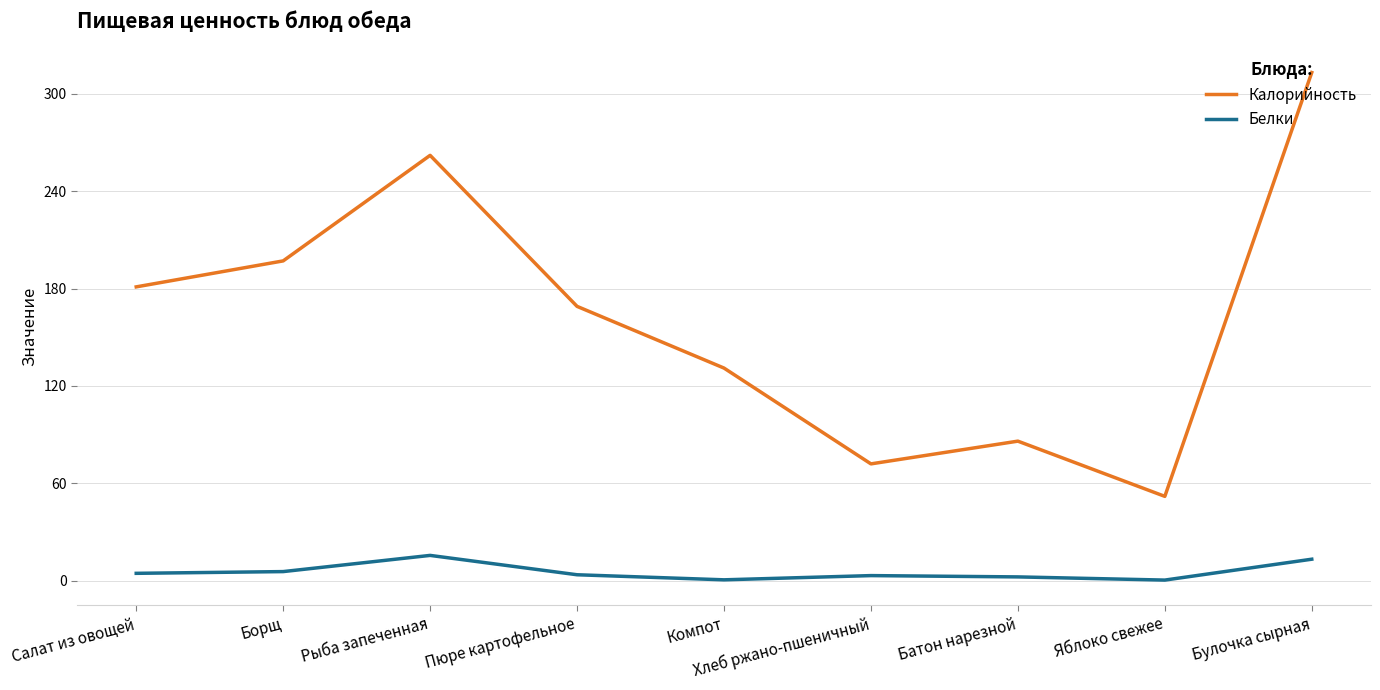

True or false: Калорийность and Белки intersect in this chart.

False